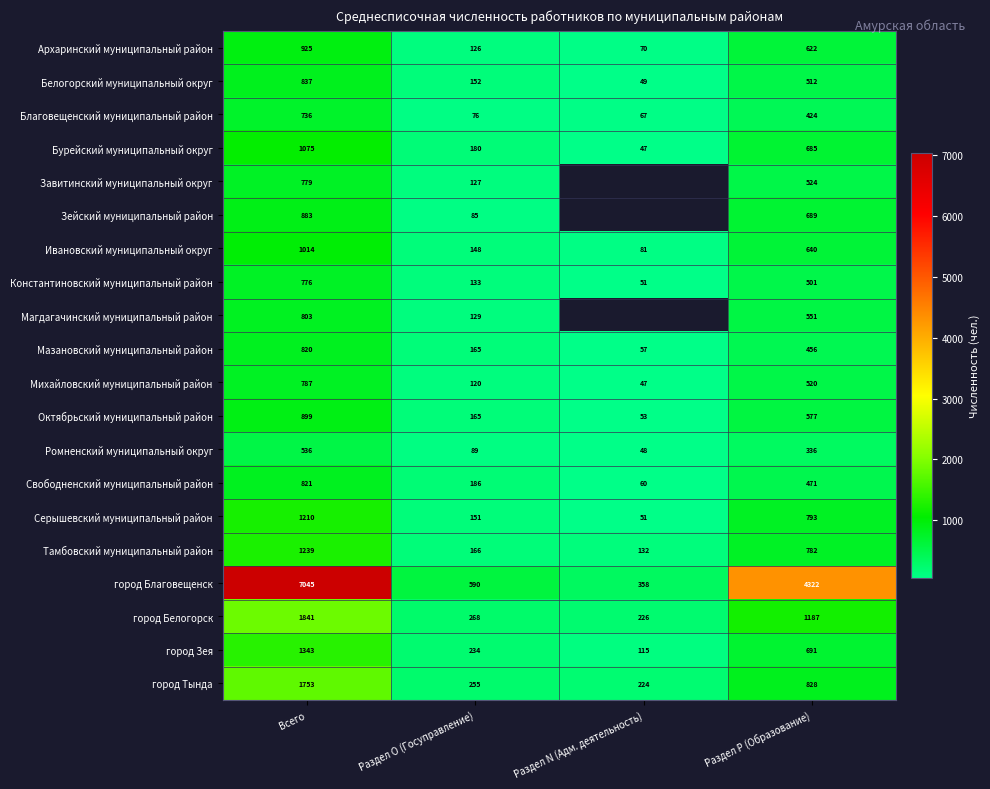

Rank the series at Раздел P (Образование) from highest to lowest value.

город Благовещенск, город Белогорск, город Тында, Серышевский муниципальный район, Тамбовский муниципальный район, город Зея, Зейский муниципальный район, Бурейский муниципальный округ, Ивановский муниципальный округ, Архаринский муниципальный район, Октябрьский муниципальный район, Магдагачинский муниципальный район, Завитинский муниципальный округ, Михайловский муниципальный район, Белогорский муниципальный округ, Константиновский муниципальный район, Свободненский муниципальный район, Мазановский муниципальный район, Благовещенский муниципальный район, Ромненский муниципальный округ